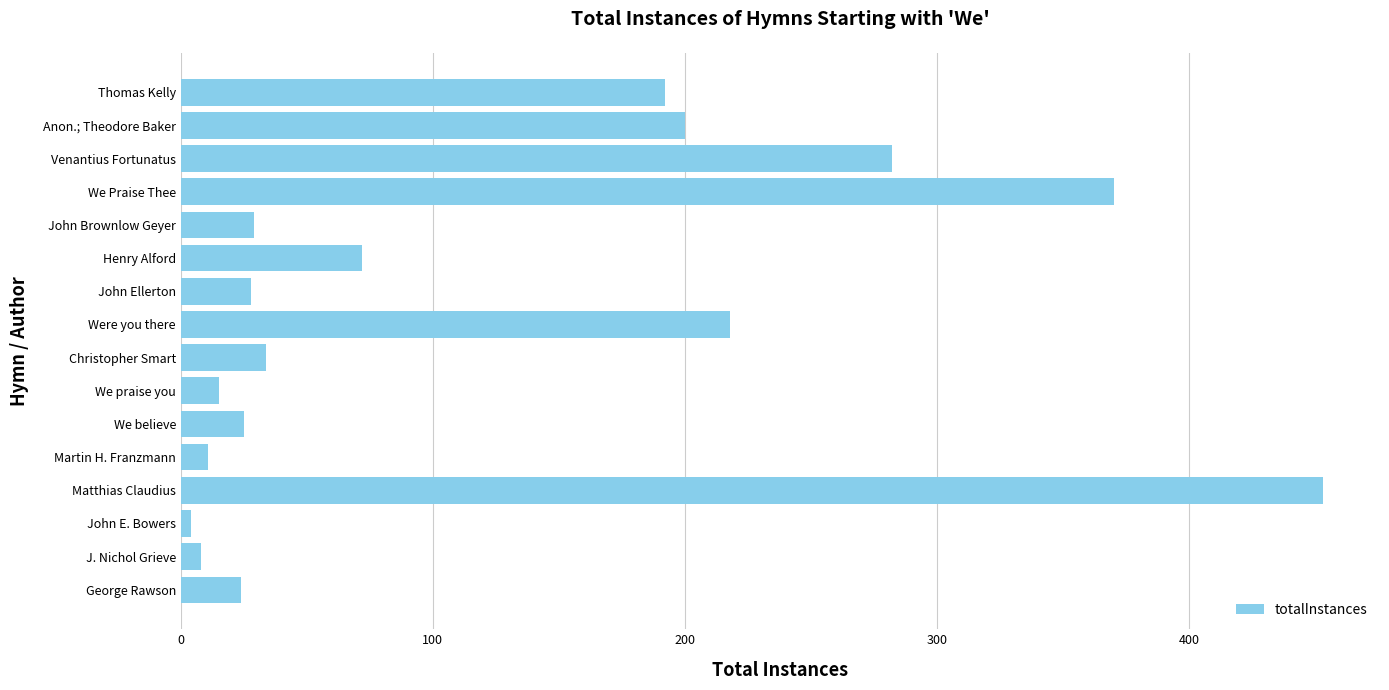

What is the difference between the second highest and second lowest values?

362